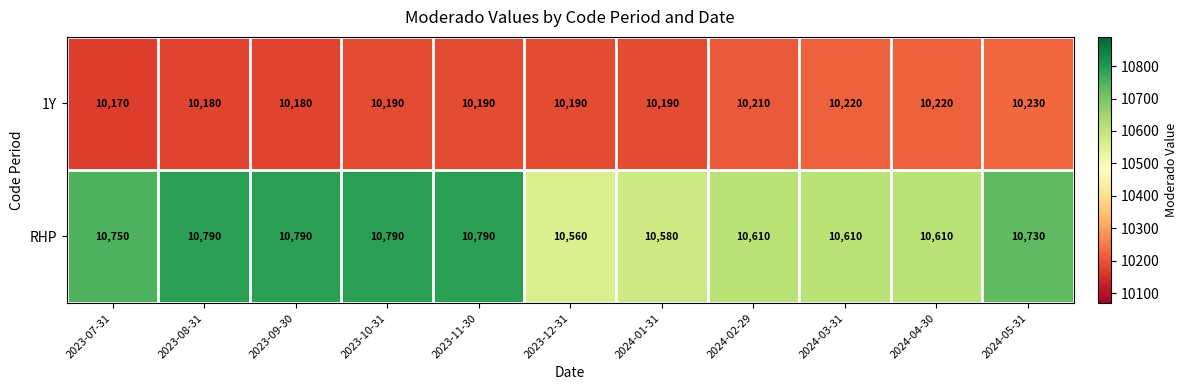

What is the difference between the maximum and second lowest values in the 1Y series?

50